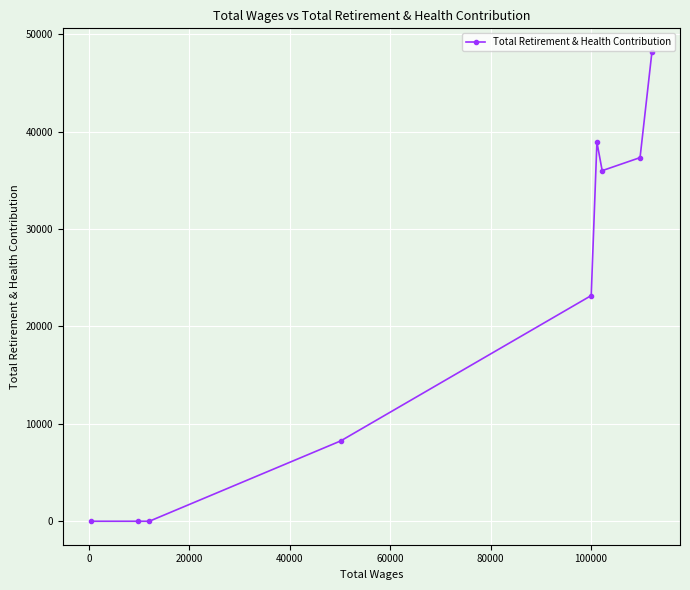

What is the average value?

21320